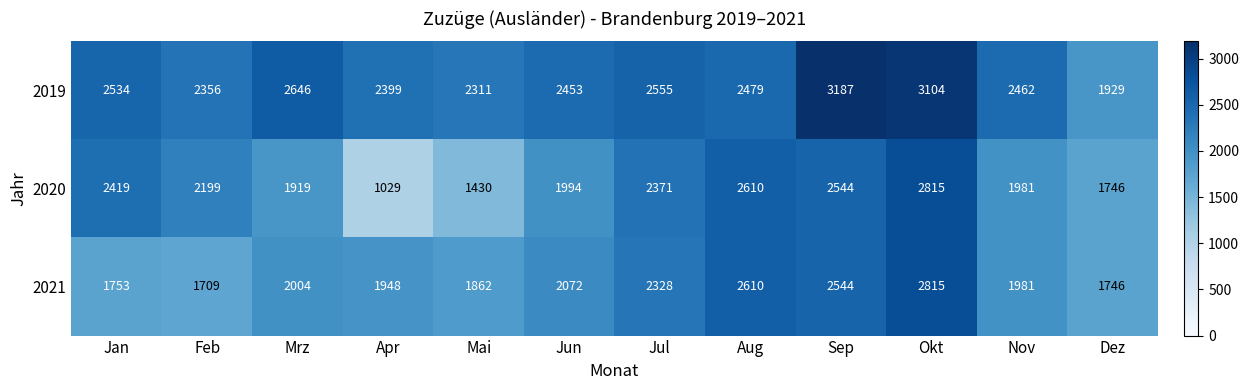

Is the value of 2020 at Nov greater than the value of 2019 at Jan?

No